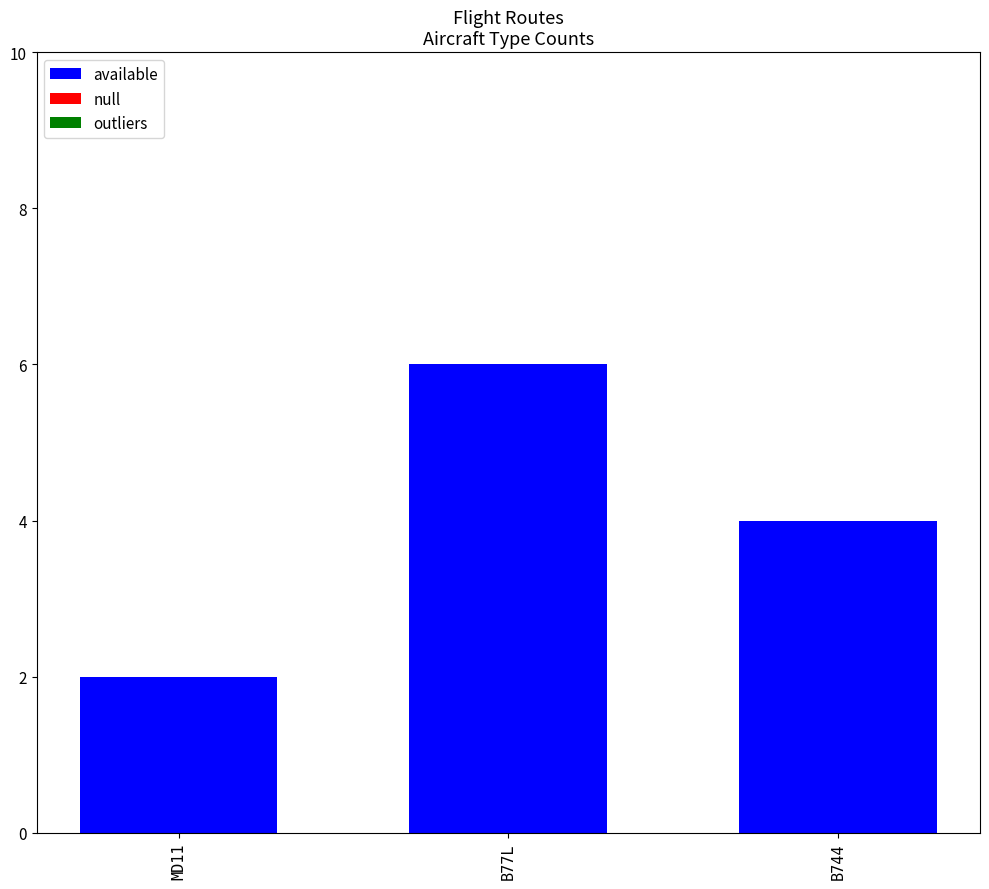

Rank the categories by value from highest to lowest.

B77L, B744, MD11